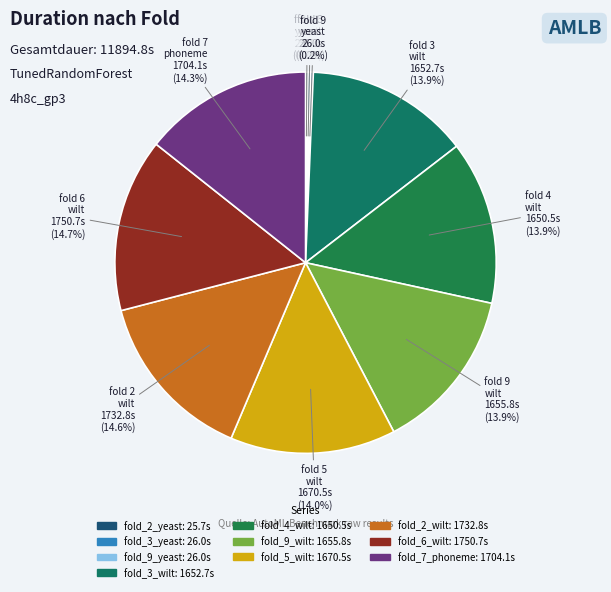

Does fold_7_phoneme represent more than half of the total?

No